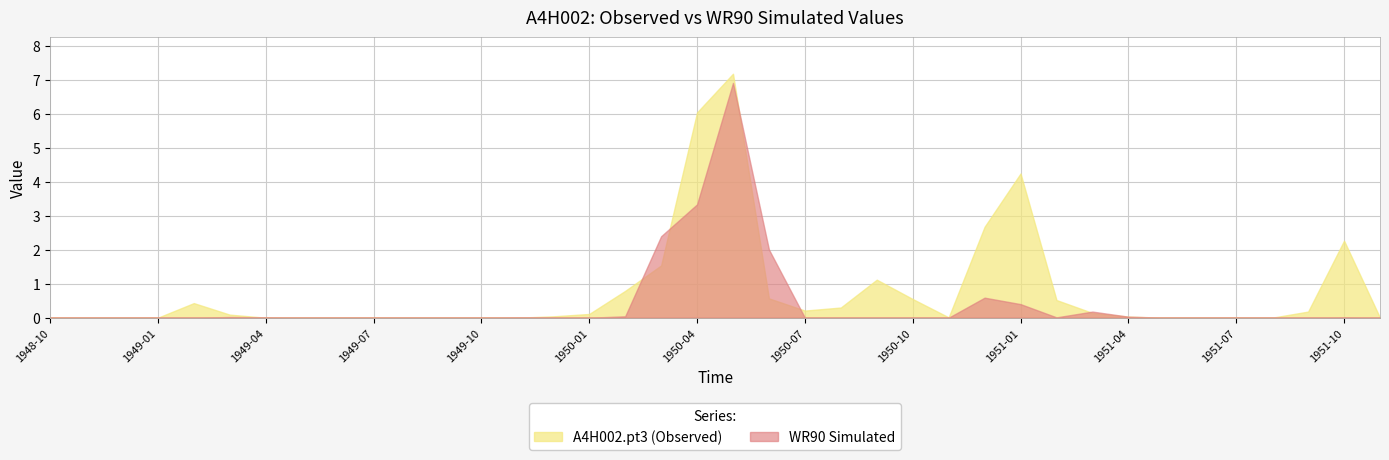

True or false: WR90 Simulated has a value of 1.1 at 1949-06.

False